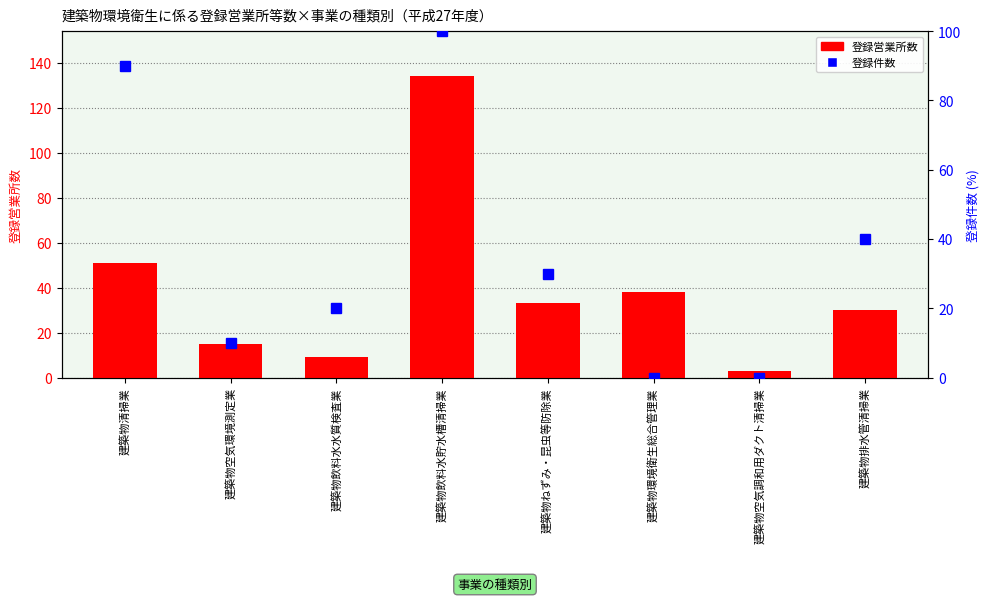

The 登録営業所数 series shows 15 at 建築物空気環境測定業. True or false?

True